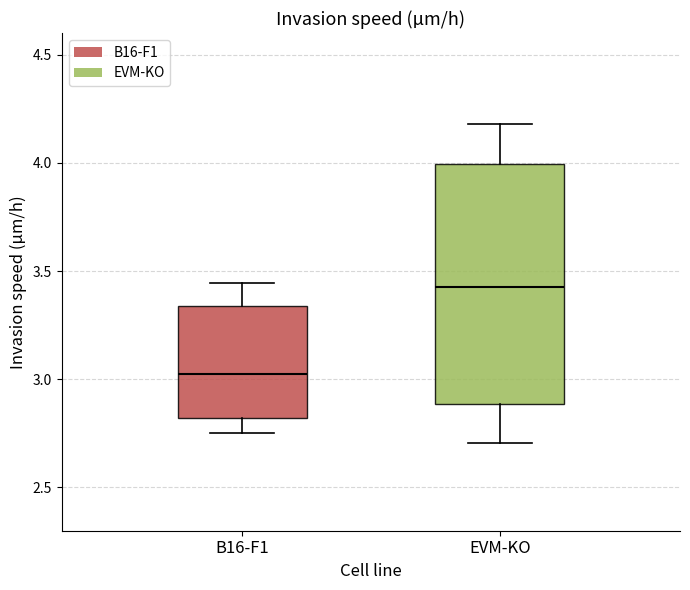

Reading left to right, read every box against the y-axis: the position of its median line, the range the box covers, and the ends of its whiskers. The values are not printed on the chart, so give them approximately, as read against the axis.

B16-F1: median 3.00, box 2.80 to 3.35, whiskers 2.75 to 3.45
EVM-KO: median 3.45, box 2.90 to 4.00, whiskers 2.70 to 4.20